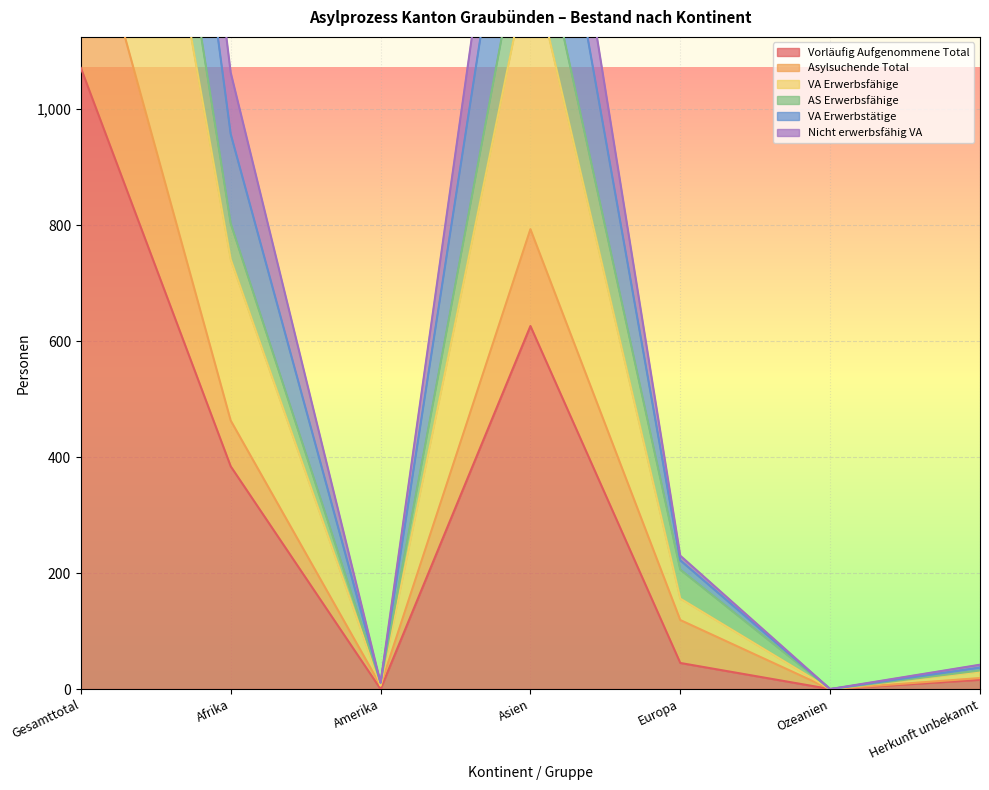

The Vorläufig Aufgenommene Total series shows 0 at Amerika. True or false?

True